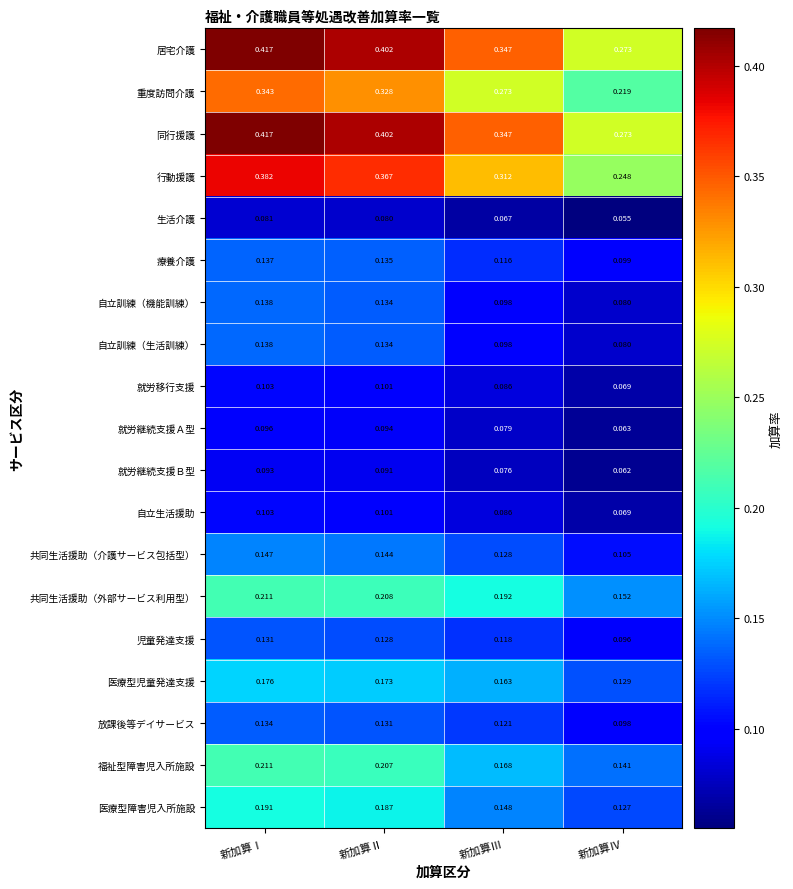

At which label does 同行援護 reach its minimum?

新加算Ⅳ